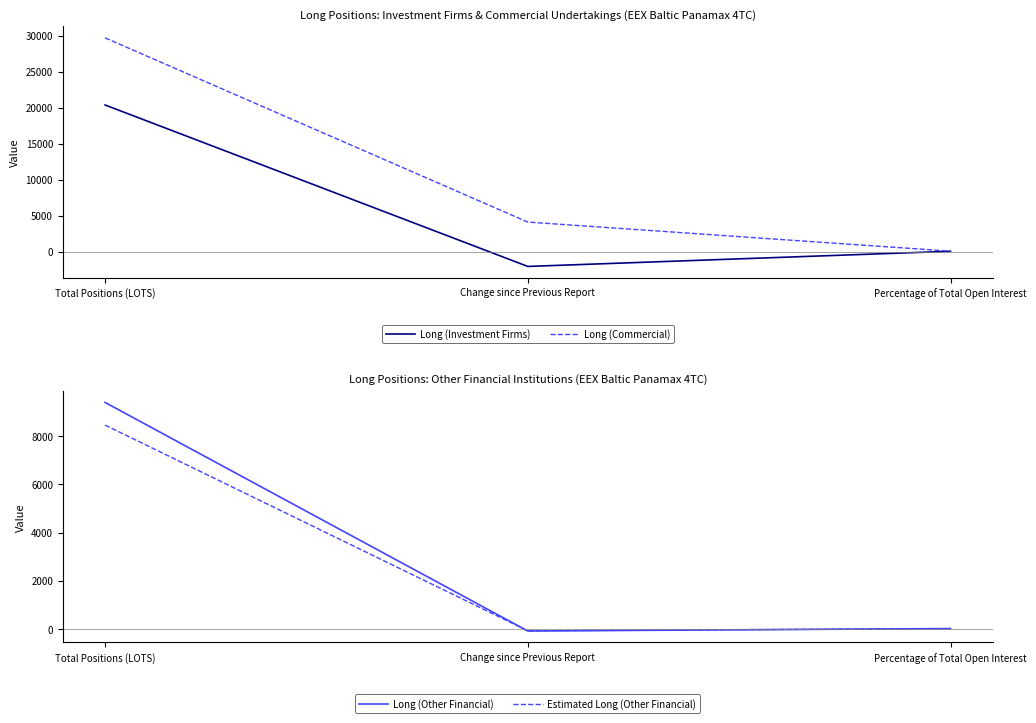

Is the value of Long (Investment Firms) at Percentage of Total Open Interest greater than the value of Long (Other Financial) at Total Positions (LOTS)?

No